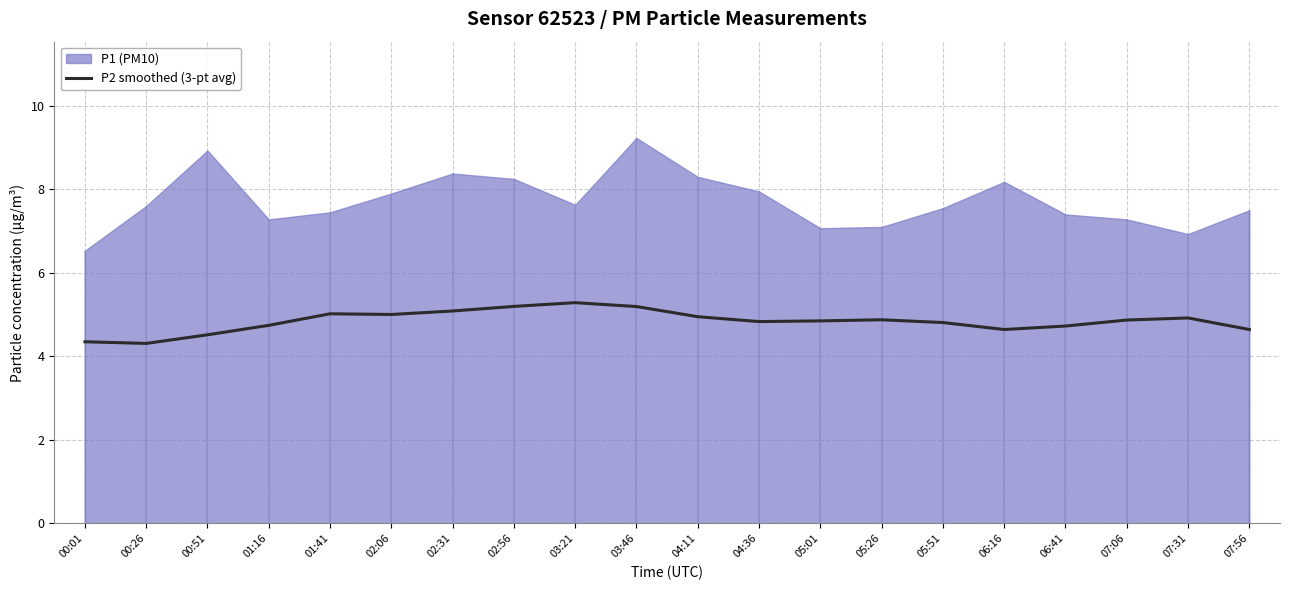

The P2 smoothed (3-pt avg) series shows 2.7 at 05:26. True or false?

False